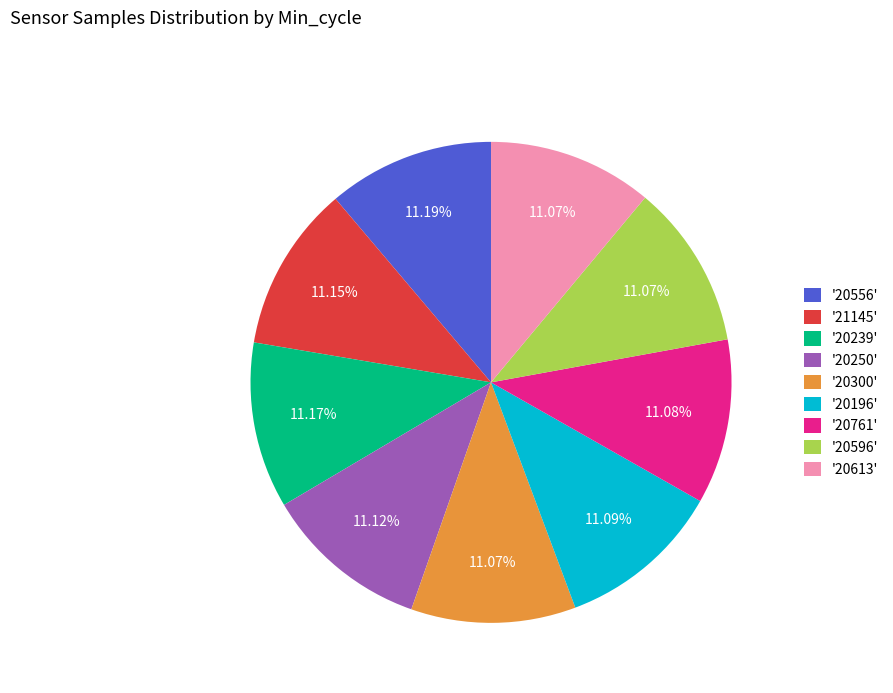

What is the ratio of the value at '20613' to the value at '20596'?

1.0